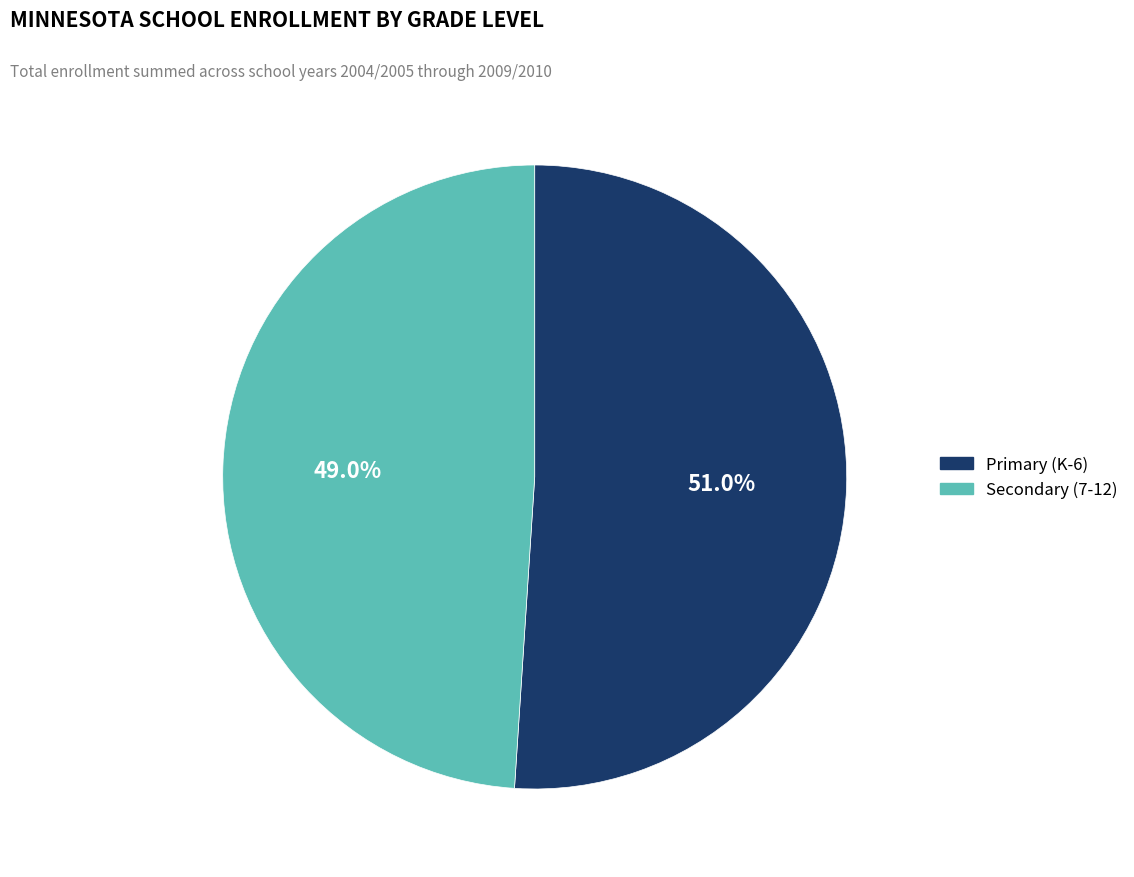

What is the ratio of the value at Secondary (7-12) to the value at Primary (K-6)?

1.0